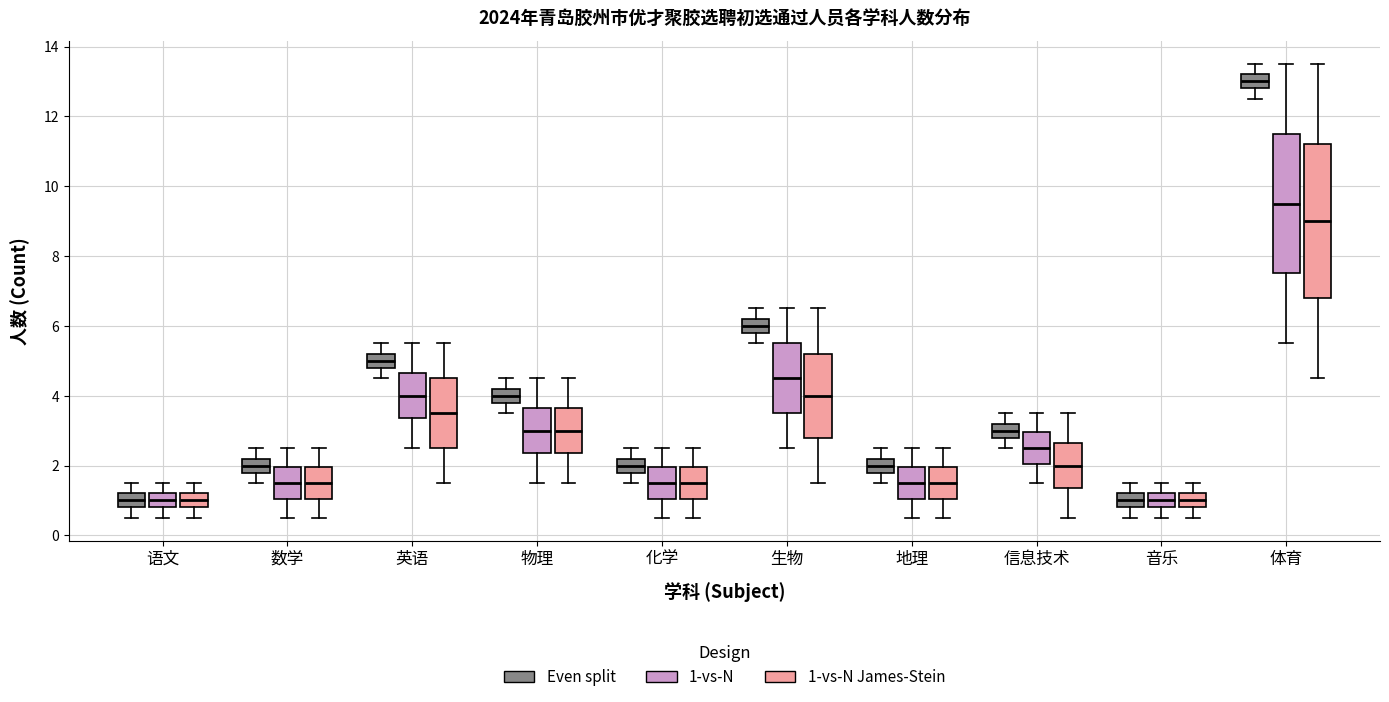

Reading left to right, transcribe this box plot: for each box, give where its median line is, the range the box spans, and where its two whiskers end, as read against the y-axis. The values are not printed on the chart, so give them approximately, as read against the axis.

语文 (Even split): median 1.0, box 0.8 to 1.2, whiskers 0.6 to 1.6
语文 (1-vs-N): median 1.0, box 0.8 to 1.2, whiskers 0.6 to 1.6
语文 (1-vs-N James-Stein): median 1.0, box 0.8 to 1.2, whiskers 0.6 to 1.6
数学 (Even split): median 2.0, box 1.8 to 2.2, whiskers 1.6 to 2.6
数学 (1-vs-N): median 1.6, box 1.0 to 2.0, whiskers 0.6 to 2.6
数学 (1-vs-N James-Stein): median 1.6, box 1.0 to 2.0, whiskers 0.6 to 2.6
英语 (Even split): median 5.0, box 4.8 to 5.2, whiskers 4.6 to 5.6
英语 (1-vs-N): median 4.0, box 3.4 to 4.6, whiskers 2.6 to 5.6
英语 (1-vs-N James-Stein): median 3.6, box 2.6 to 4.6, whiskers 1.6 to 5.6
物理 (Even split): median 4.0, box 3.8 to 4.2, whiskers 3.6 to 4.6
物理 (1-vs-N): median 3.0, box 2.4 to 3.6, whiskers 1.6 to 4.6
物理 (1-vs-N James-Stein): median 3.0, box 2.4 to 3.6, whiskers 1.6 to 4.6
化学 (Even split): median 2.0, box 1.8 to 2.2, whiskers 1.6 to 2.6
化学 (1-vs-N): median 1.6, box 1.0 to 2.0, whiskers 0.6 to 2.6
化学 (1-vs-N James-Stein): median 1.6, box 1.0 to 2.0, whiskers 0.6 to 2.6
生物 (Even split): median 6.0, box 5.8 to 6.2, whiskers 5.6 to 6.6
生物 (1-vs-N): median 4.6, box 3.6 to 5.6, whiskers 2.6 to 6.6
生物 (1-vs-N James-Stein): median 4.0, box 2.8 to 5.2, whiskers 1.6 to 6.6
地理 (Even split): median 2.0, box 1.8 to 2.2, whiskers 1.6 to 2.6
地理 (1-vs-N): median 1.6, box 1.0 to 2.0, whiskers 0.6 to 2.6
地理 (1-vs-N James-Stein): median 1.6, box 1.0 to 2.0, whiskers 0.6 to 2.6
信息技术 (Even split): median 3.0, box 2.8 to 3.2, whiskers 2.6 to 3.6
信息技术 (1-vs-N): median 2.6, box 2.0 to 3.0, whiskers 1.6 to 3.6
信息技术 (1-vs-N James-Stein): median 2.0, box 1.4 to 2.6, whiskers 0.6 to 3.6
音乐 (Even split): median 1.0, box 0.8 to 1.2, whiskers 0.6 to 1.6
音乐 (1-vs-N): median 1.0, box 0.8 to 1.2, whiskers 0.6 to 1.6
音乐 (1-vs-N James-Stein): median 1.0, box 0.8 to 1.2, whiskers 0.6 to 1.6
体育 (Even split): median 13.0, box 12.8 to 13.2, whiskers 12.6 to 13.6
体育 (1-vs-N): median 9.6, box 7.6 to 11.6, whiskers 5.6 to 13.6
体育 (1-vs-N James-Stein): median 9.0, box 6.8 to 11.2, whiskers 4.6 to 13.6